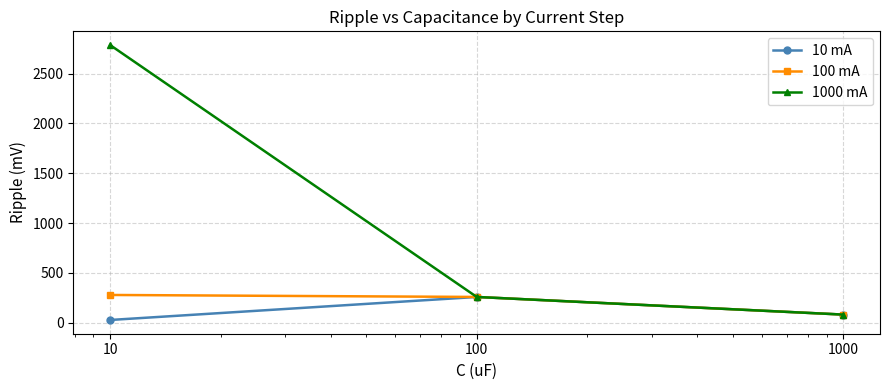

Which series has the largest total across all categories?

1000 mA